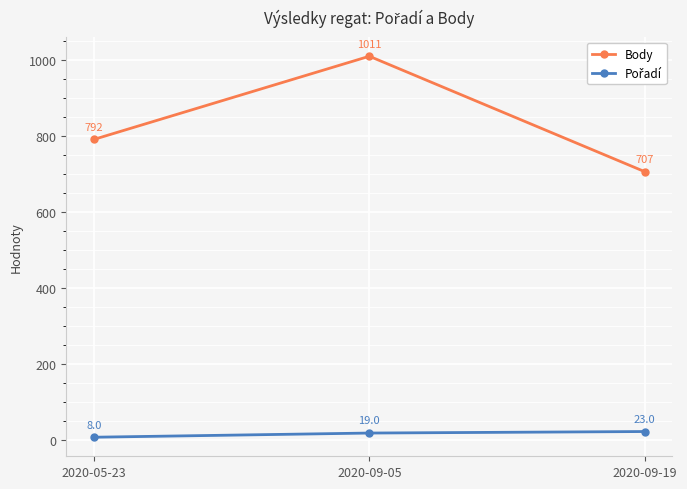

List the labels in order of Body value, smallest first.

2020-09-19, 2020-05-23, 2020-09-05